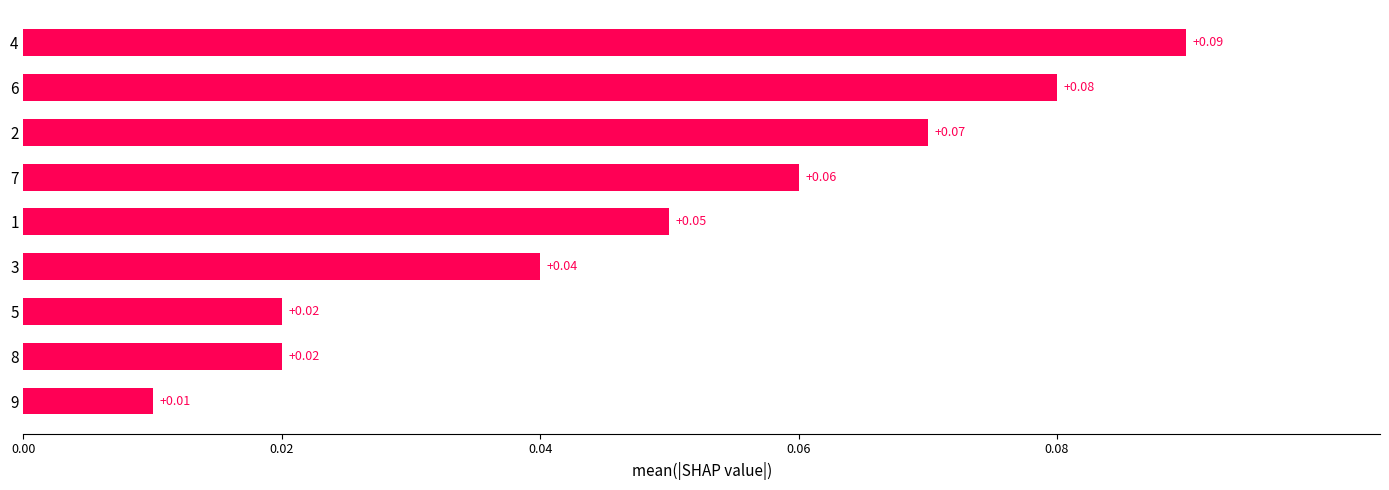

Which has a higher value, 7 or 6?

6